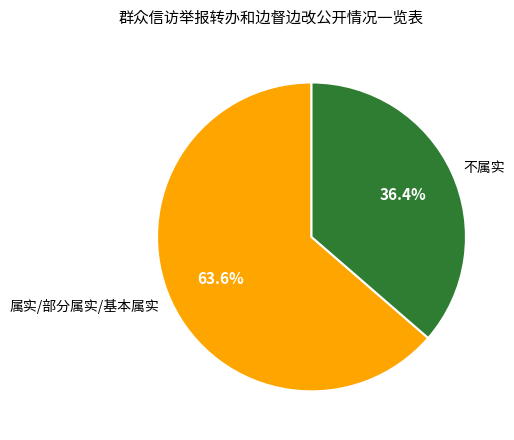

The 属实/部分属实/基本属实 slice represents 72% of the pie. True or false?

False